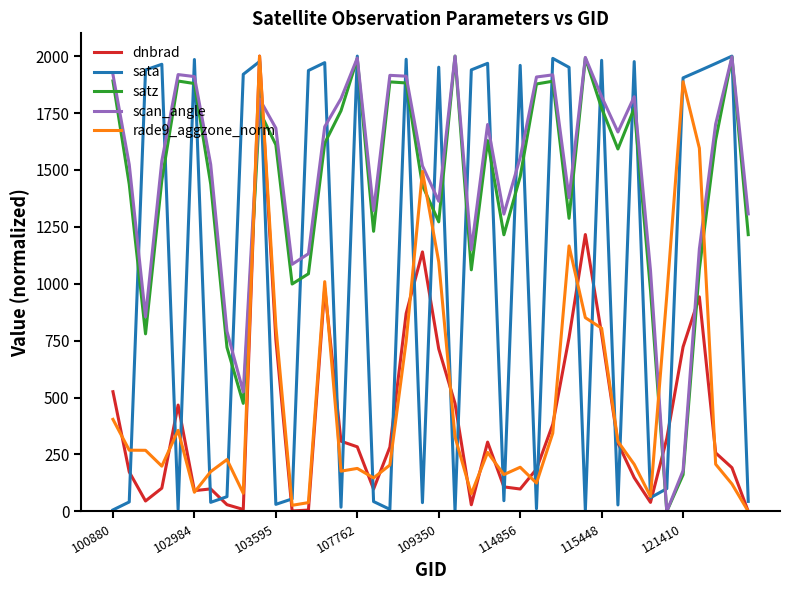

After their last crossing, which series has the higher values: scan_angle or dnbrad?

scan_angle